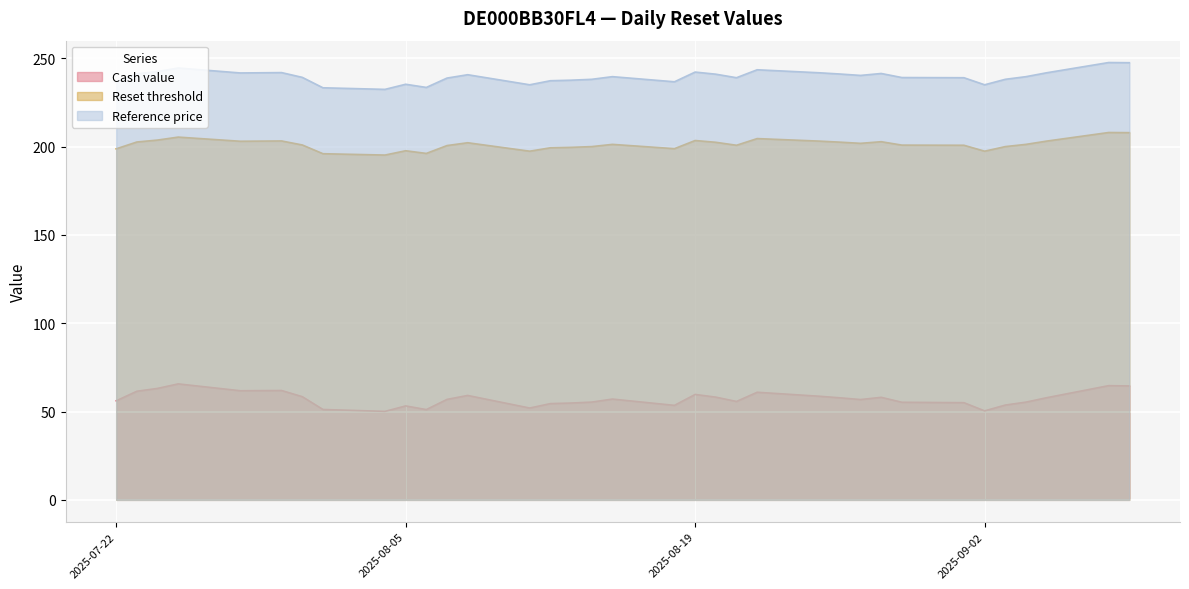

True or false: Reset threshold and Cash value intersect in this chart.

False